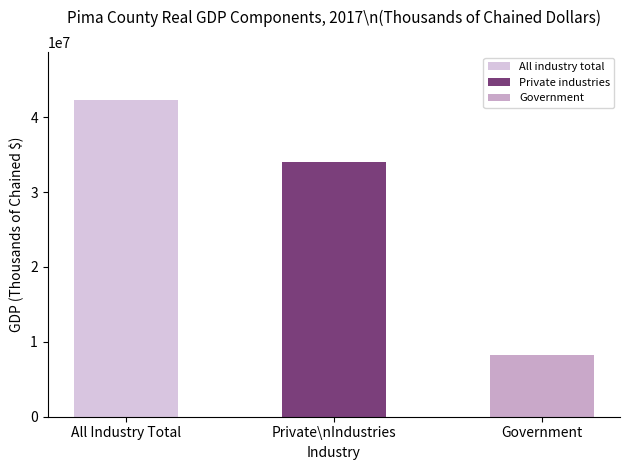

At 2009, list the series in order from smallest to largest.

Government, Private industries, All industry total